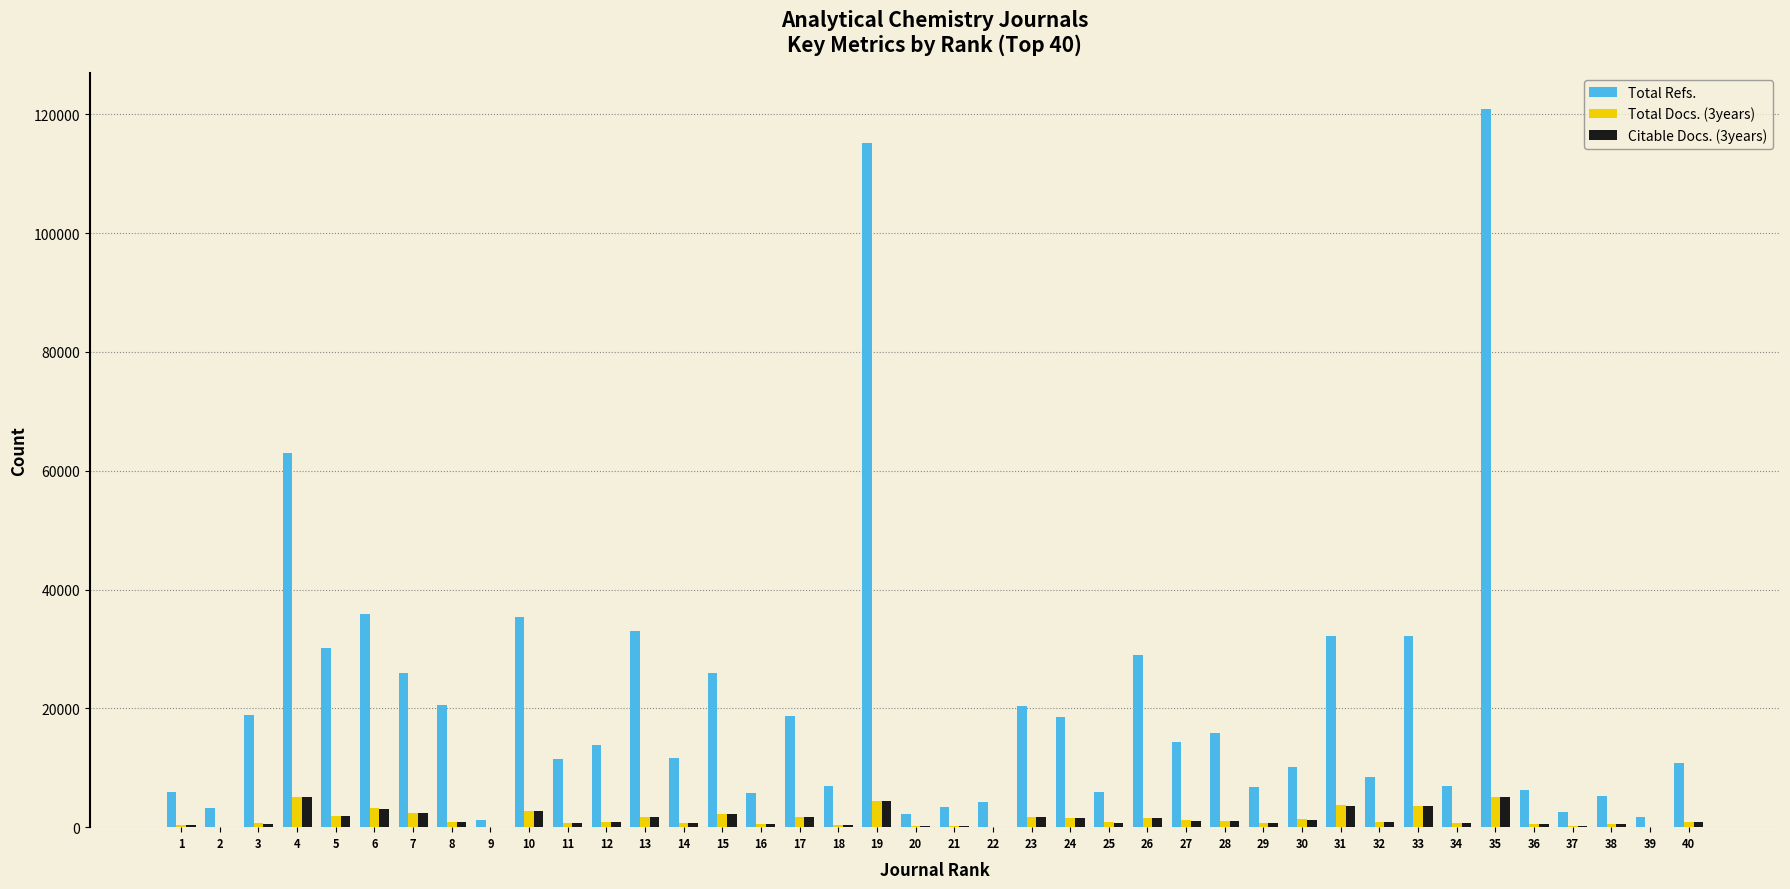

How many series are shown in this chart?

3